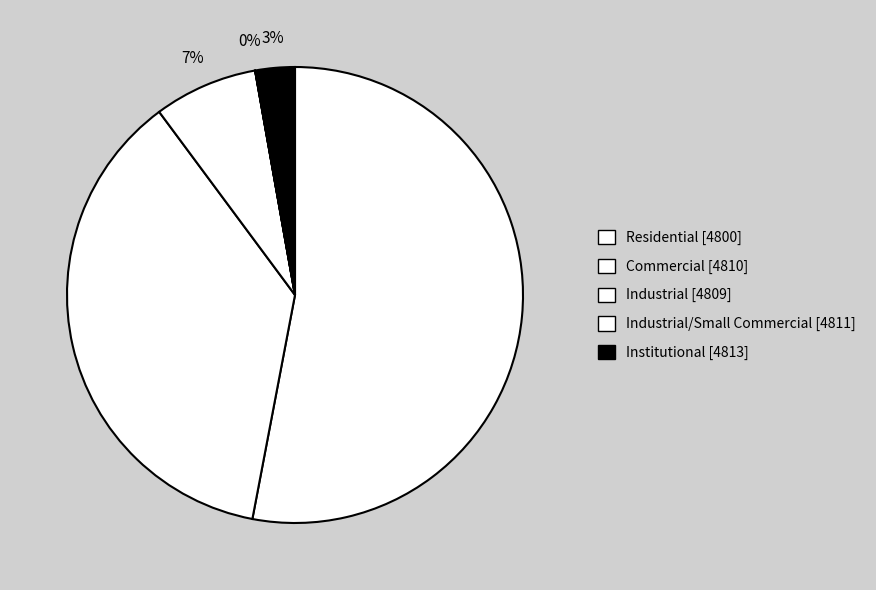

Is the sum of Industrial [4809] and Commercial [4810] greater than half?

No